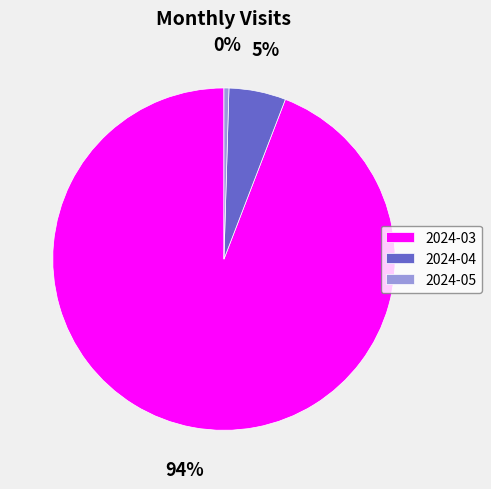

To the nearest percent, what is the combined percentage of 2024-03 and 2024-04?

100%